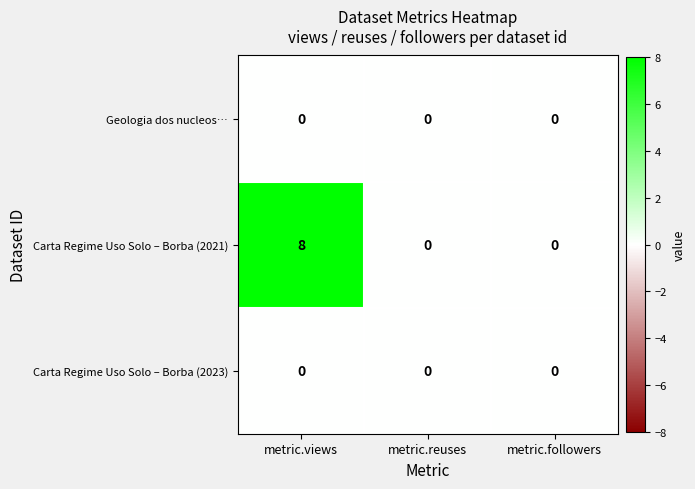

Reading left to right, extract all data points from this chart.

Geologia dos nucleos…: metric.views=0	metric.reuses=0	metric.followers=0
Carta Regime Uso Solo – Borba (2021): metric.views=8	metric.reuses=0	metric.followers=0
Carta Regime Uso Solo – Borba (2023): metric.views=0	metric.reuses=0	metric.followers=0